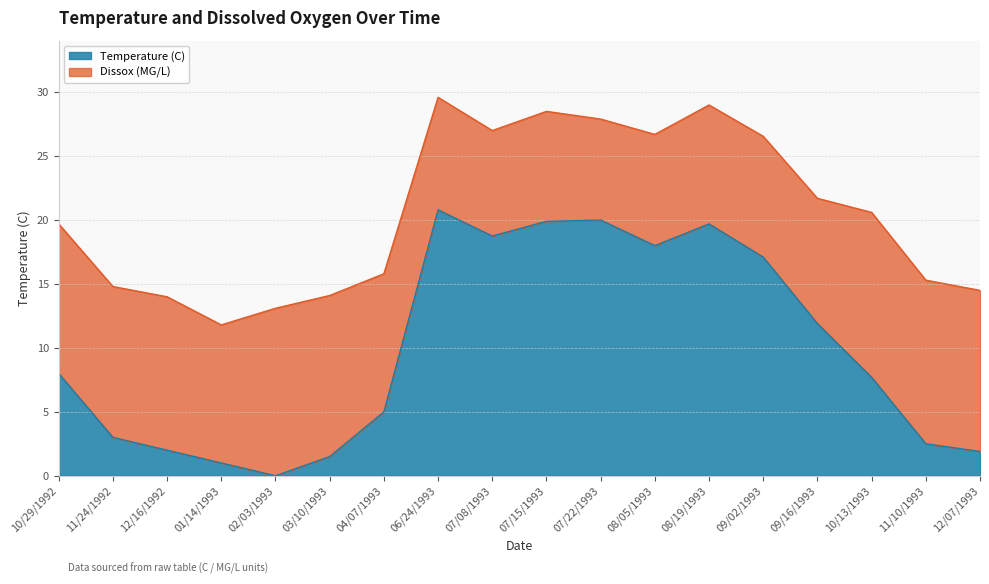

At which label is the value closest to 10?

09/16/1993